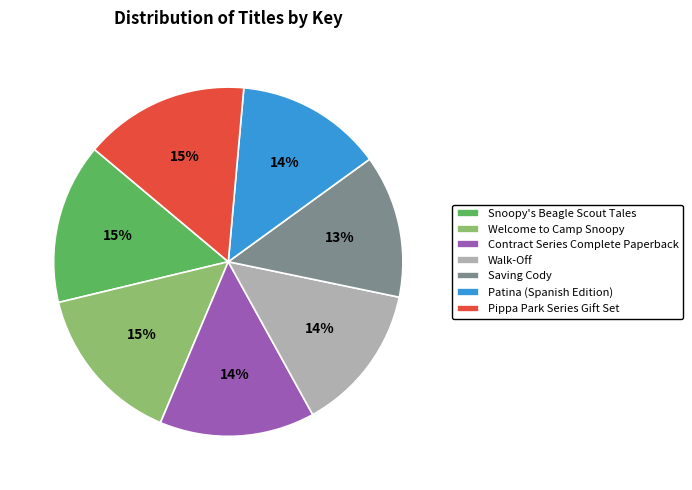

Is there any slice that represents more than half of the pie?

No